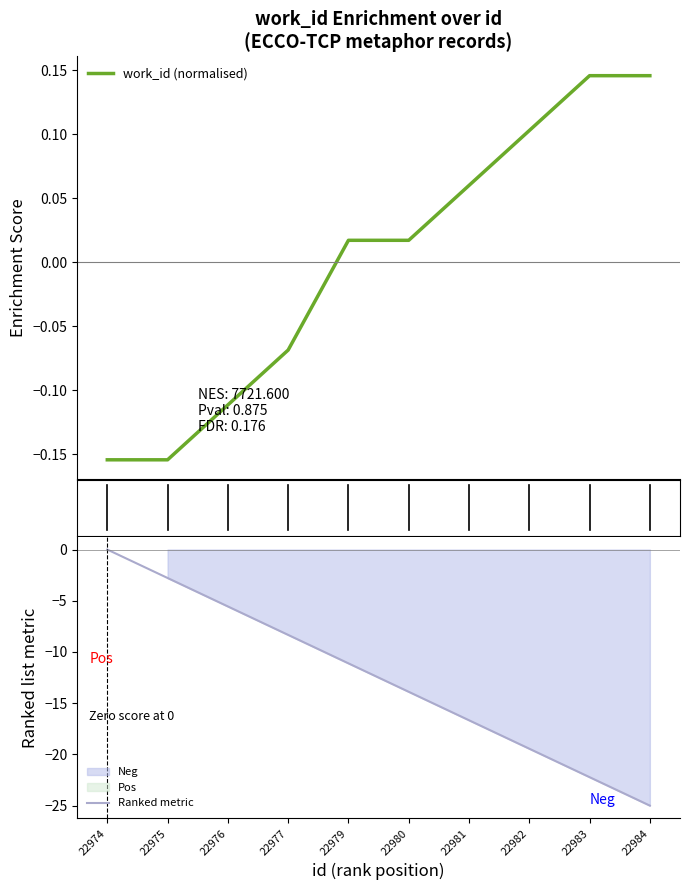

Where does the work_id (normalised) series first go above 0?

22979